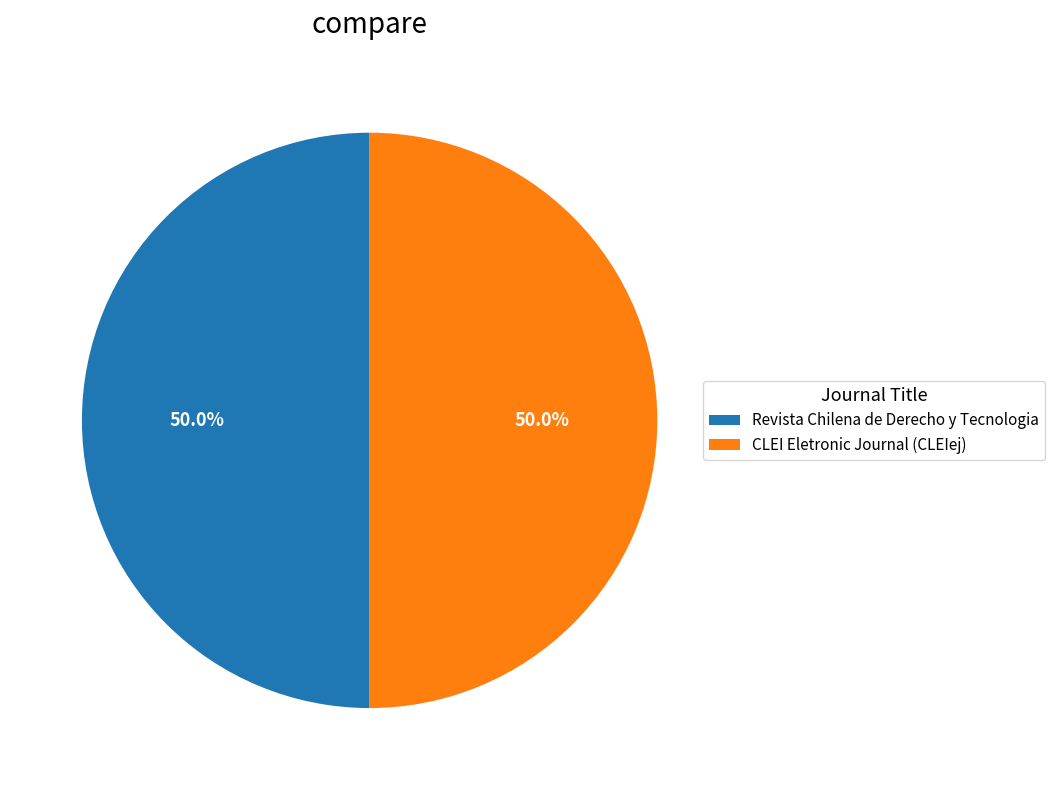

To the nearest percent, what percentage of the pie is Revista Chilena de Derecho y Tecnologia?

50%